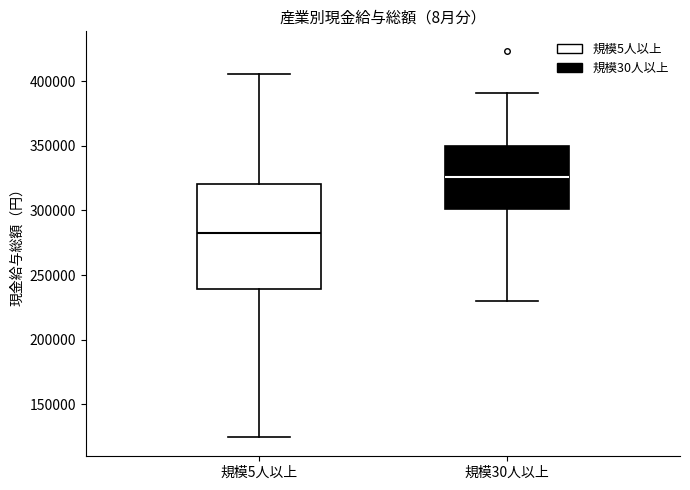

Which box has the lowest median line?

規模5人以上